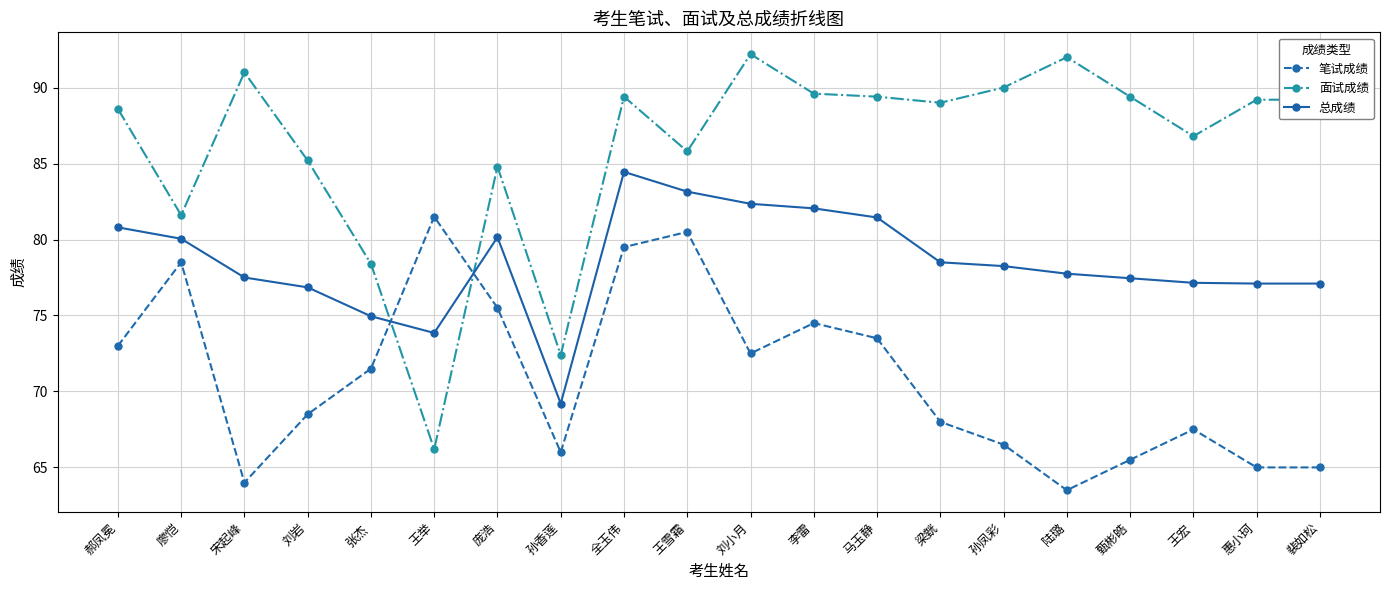

How many times do 面试成绩 and 笔试成绩 cross each other?

2